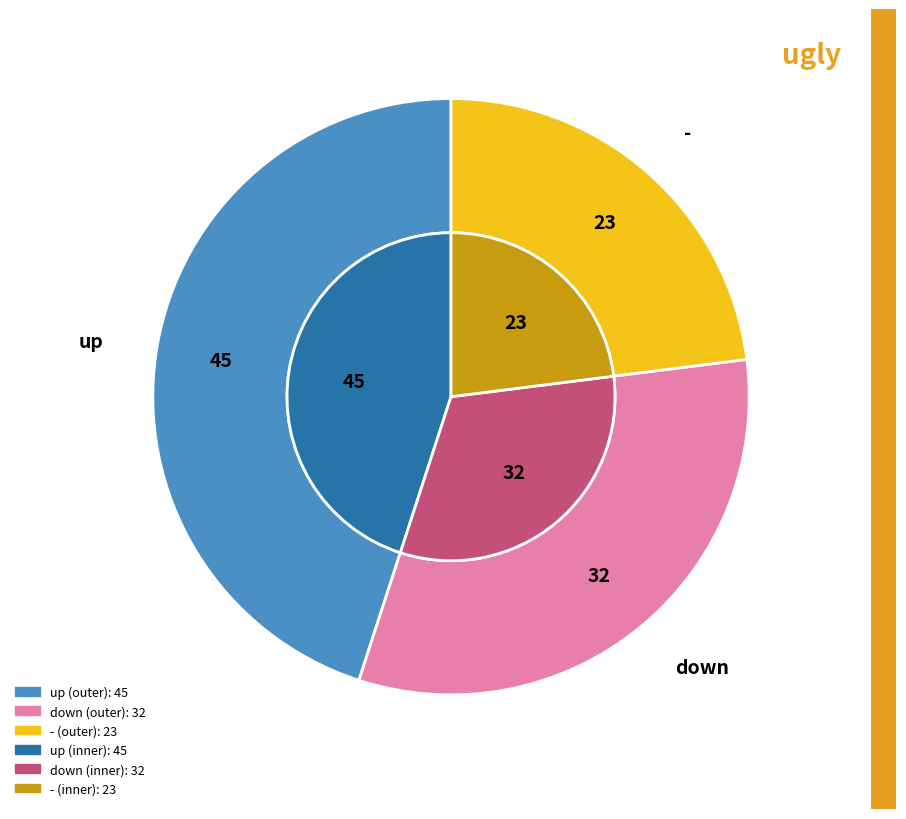

To the nearest percent, what percentage of the pie is -?

23%